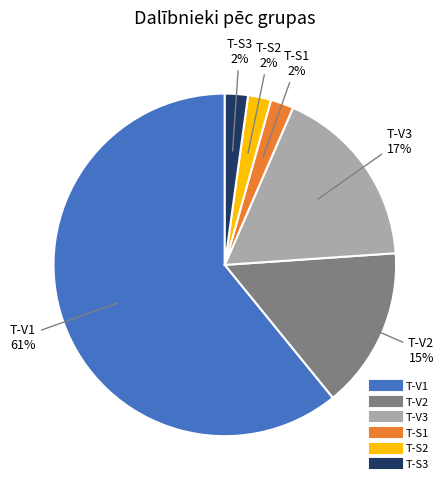

Count the number of slices in the pie.

6